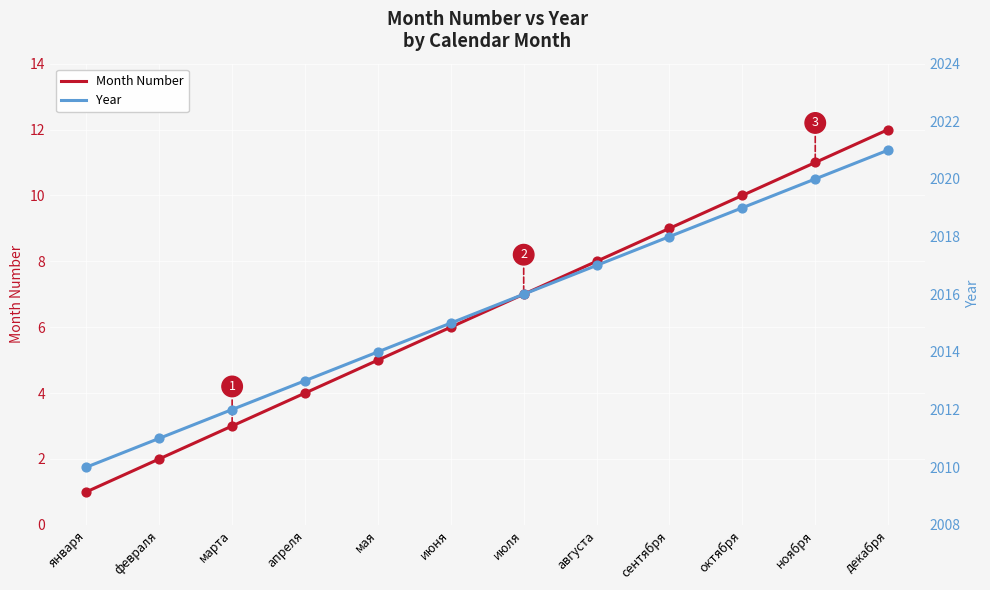

Is the value of Month Number at апреля greater than the value of Year at декабря?

No